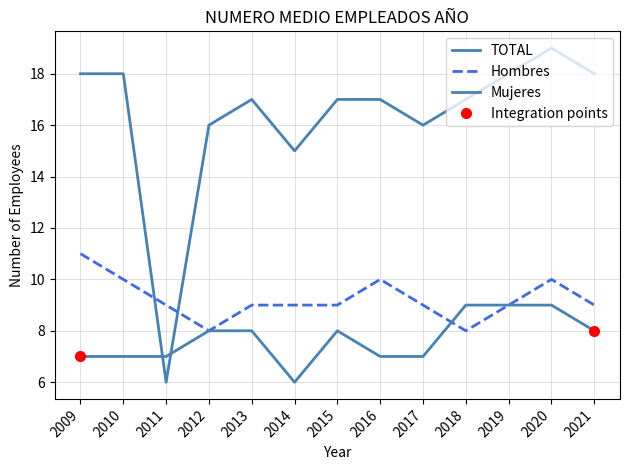

At which category does Mujeres reach its first local valley?

2014